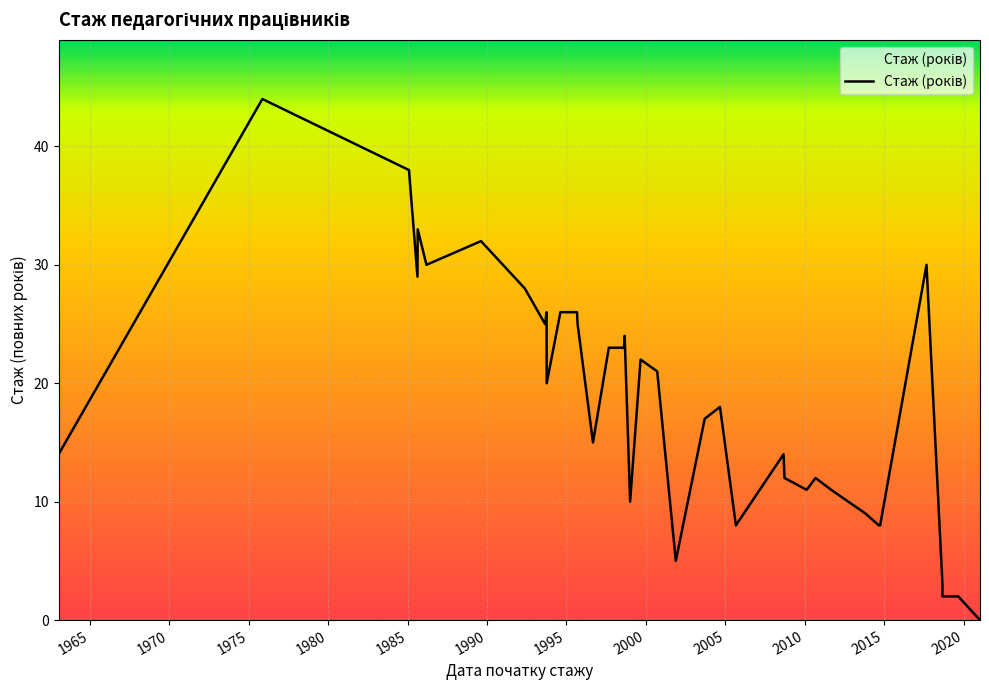

Is it true that the value at 2005 is 8?

False